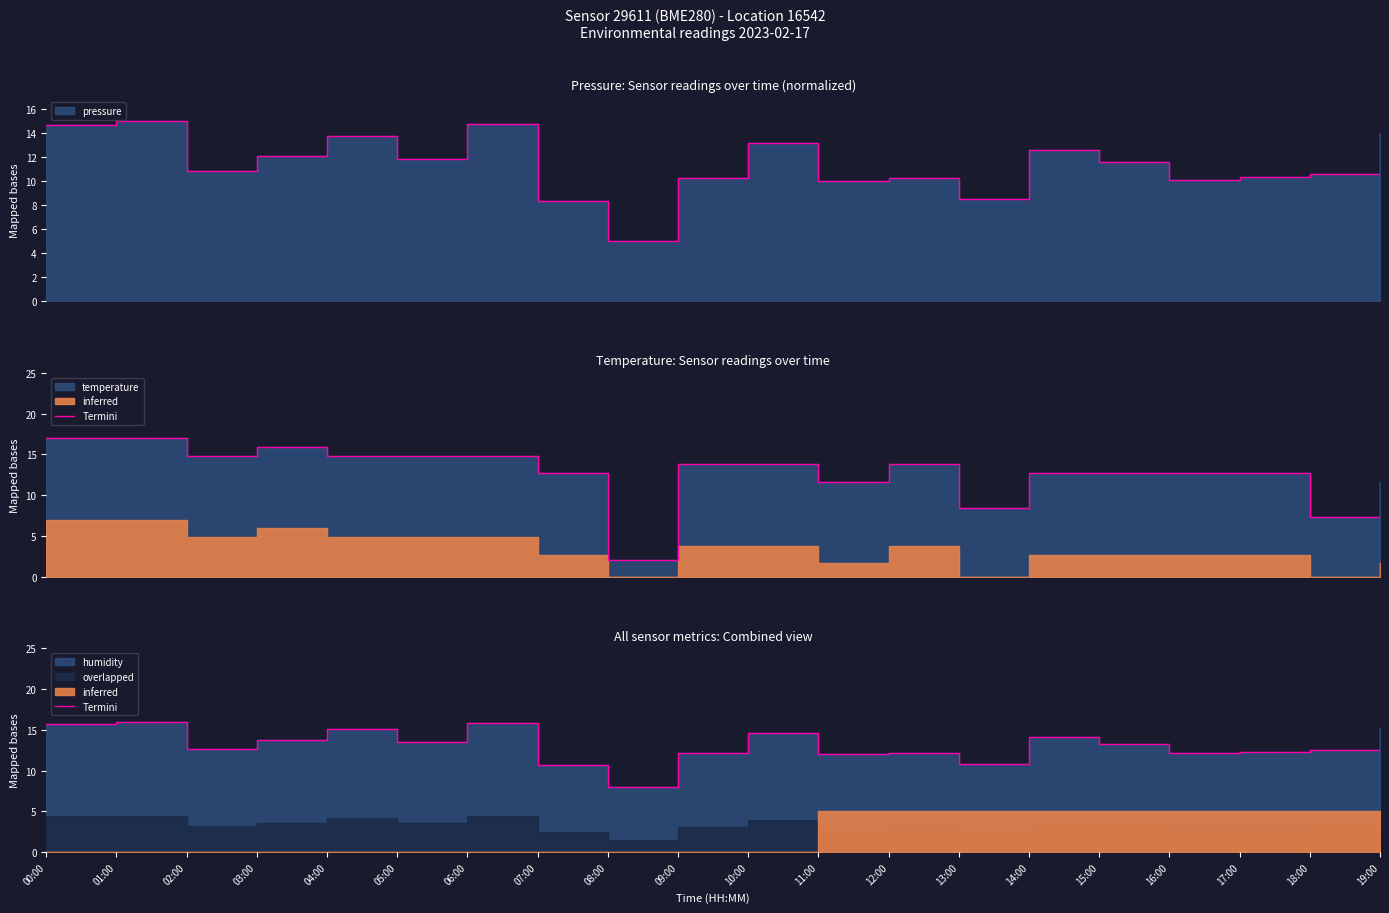

What is the value of the 4th point from the left?

13.7